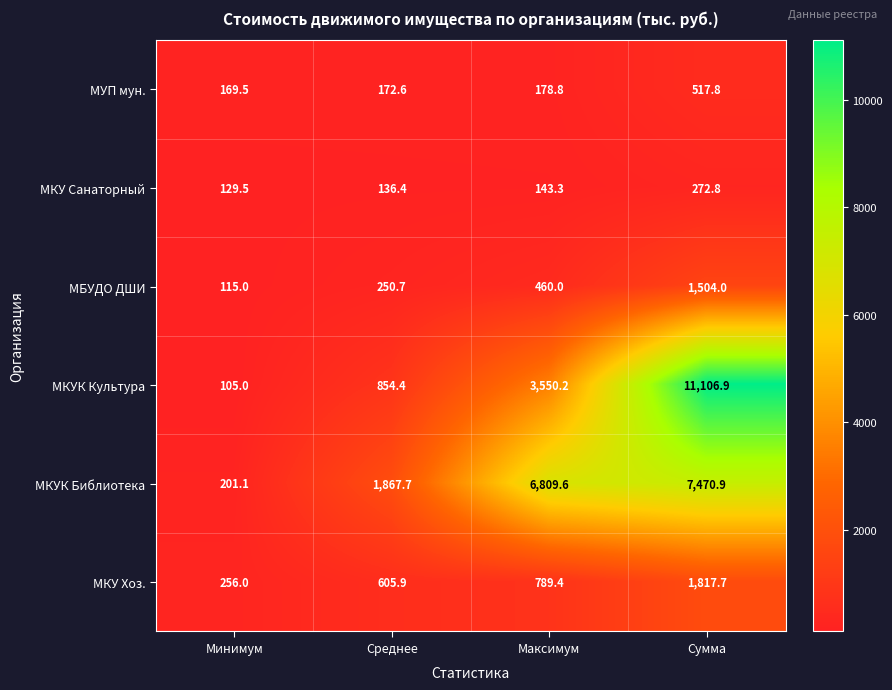

Is it true that МБУДО ДШИ equals 1504.0 at Сумма?

True